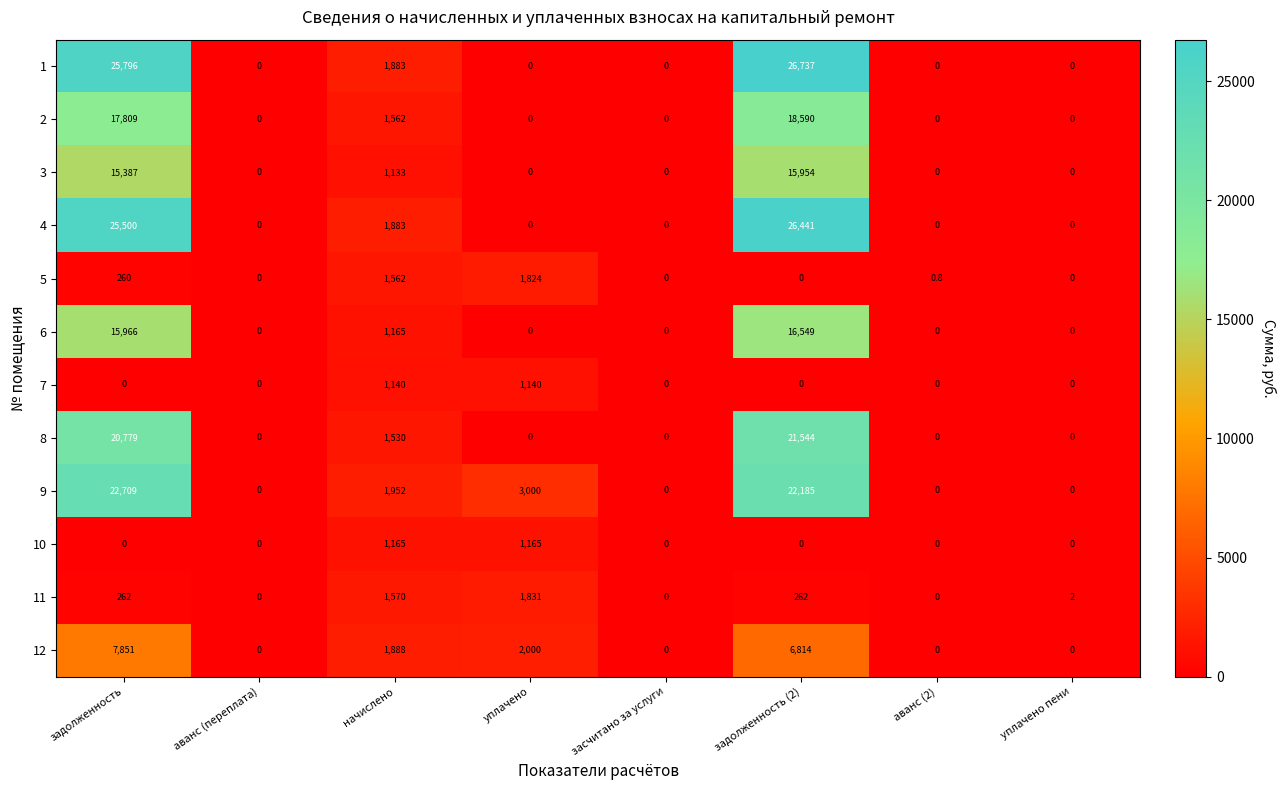

Count the number of data series in this chart.

12